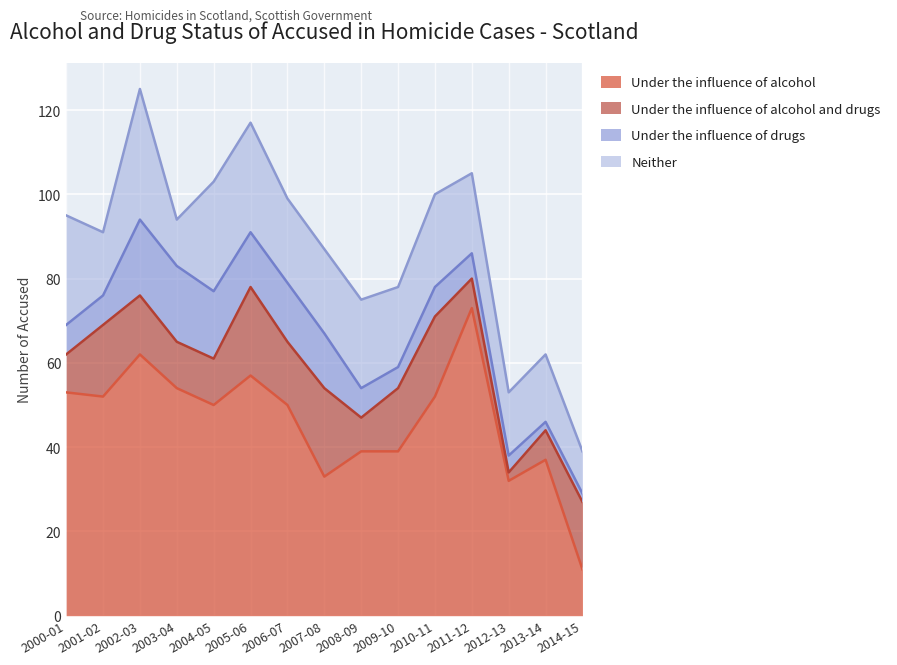

True or false: Neither and Under the influence of alcohol cross at least once.

False